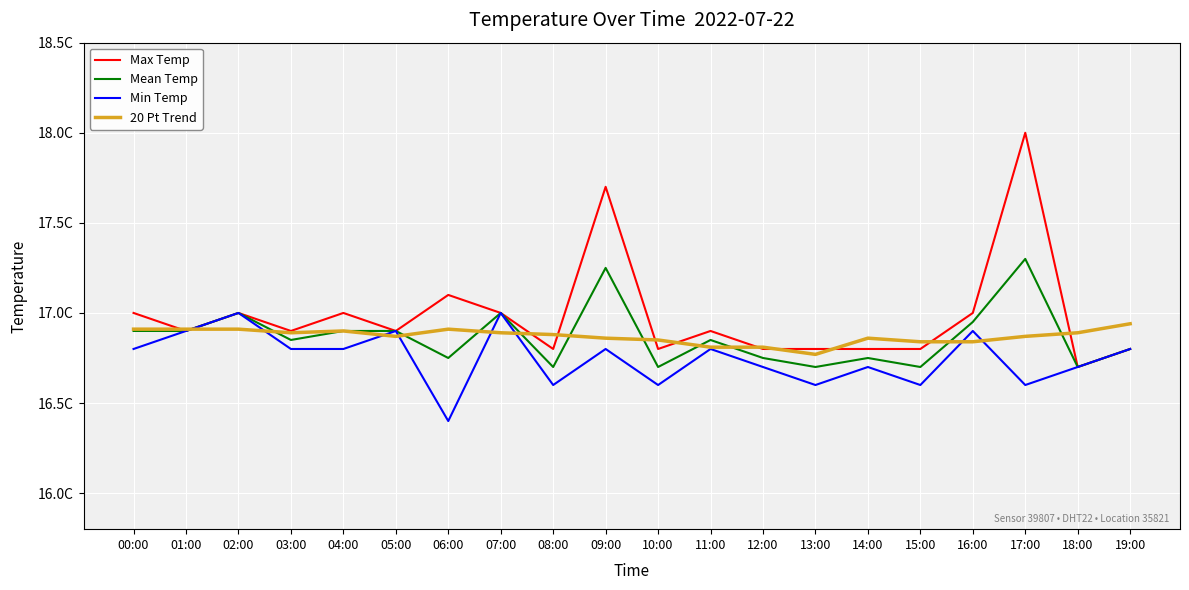

What is the label of the 1st point from the left?

00:00